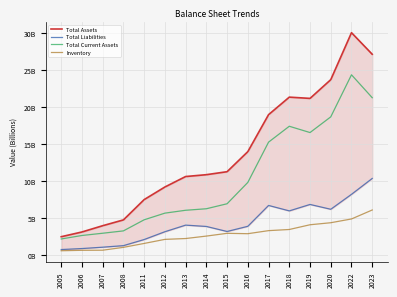

Reading left to right, list all the values displayed in this chart.

Total Assets: 2005=2.5	2006=3.1	2007=4.0	2008=4.8	2011=7.5	2012=9.2	2013=10.6	2014=10.9	2015=11.3	2016=14.0	2017=19.0	2018=21.4	2019=21.2	2020=23.7	2022=30.1	2023=27.1
Total Liabilities: 2005=0.8	2006=0.9	2007=1.1	2008=1.3	2011=2.1	2012=3.2	2013=4.1	2014=3.9	2015=3.2	2016=3.9	2017=6.7	2018=6.0	2019=6.9	2020=6.2	2022=8.2	2023=10.4
Total Current Assets: 2005=2.2	2006=2.7	2007=3.0	2008=3.3	2011=4.8	2012=5.7	2013=6.1	2014=6.3	2015=6.9	2016=9.8	2017=15.3	2018=17.4	2019=16.6	2020=18.7	2022=24.4	2023=21.3
Inventory: 2005=0.6	2006=0.7	2007=0.7	2008=1.1	2011=1.6	2012=2.1	2013=2.3	2014=2.6	2015=3.0	2016=2.9	2017=3.3	2018=3.5	2019=4.1	2020=4.4	2022=4.9	2023=6.1